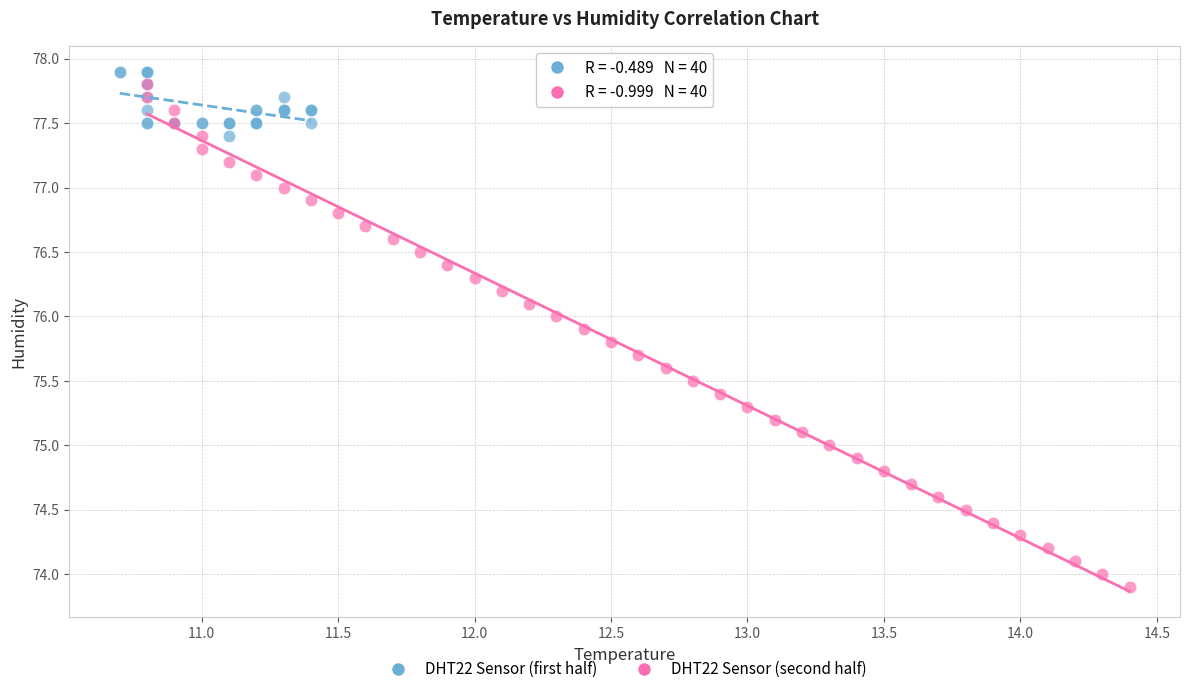

Which series reaches the maximum Y coordinate?

DHT22 Sensor (first half)